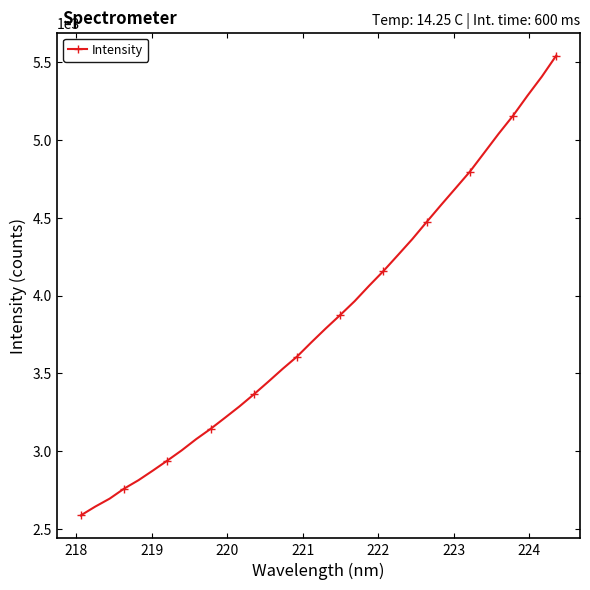

What is the difference between the second highest and second lowest values?

2767.7